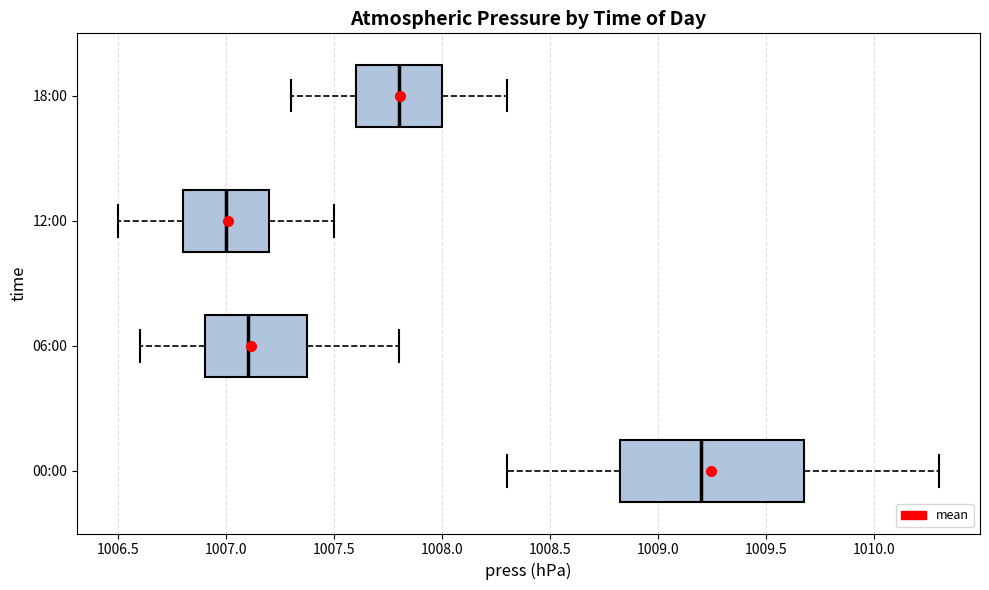

Which box's median line is the furthest to the right?

00:00